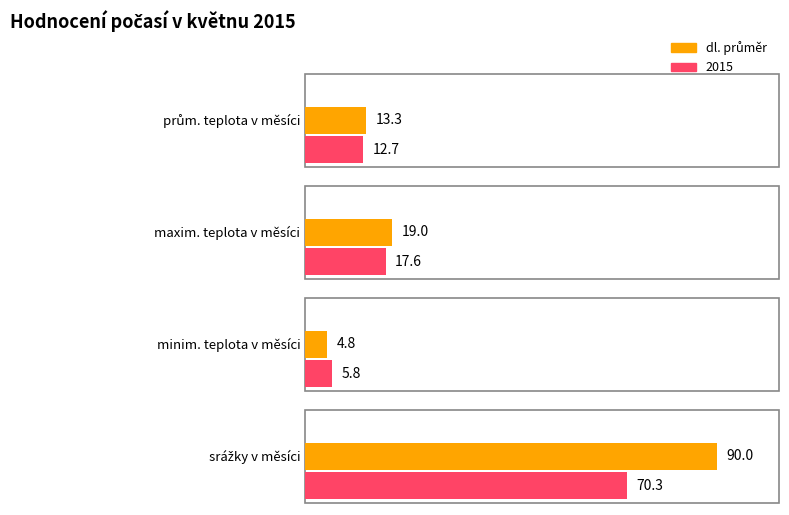

Rank the series by their average value, from highest to lowest.

dl. průměr, 2015